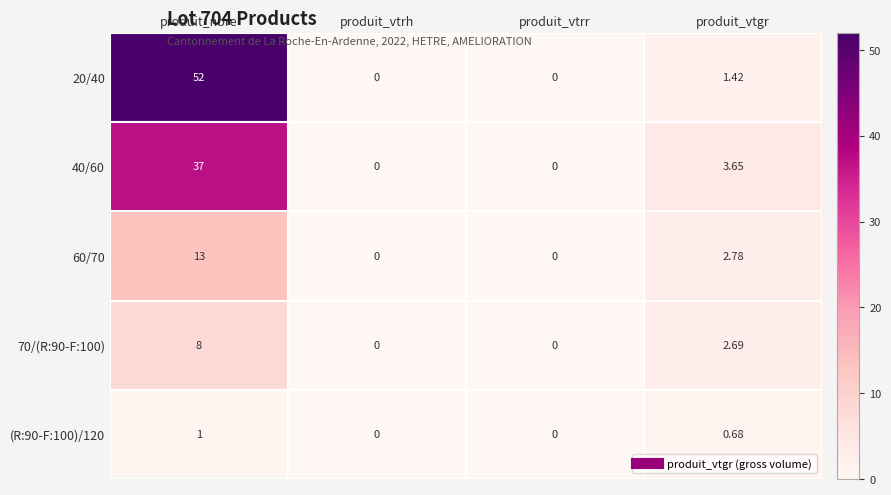

Which category has the highest value in the 60/70 series?

produit_nbre